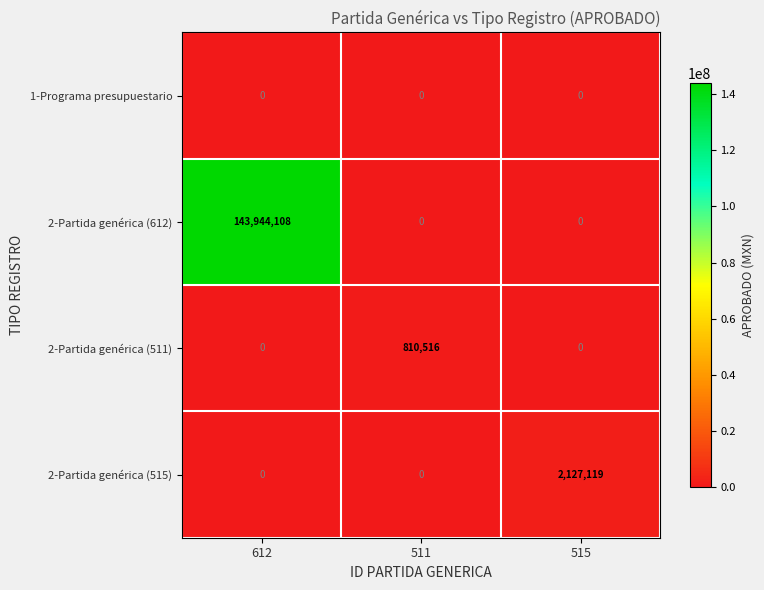

At which category is the sum across all series the highest?

612